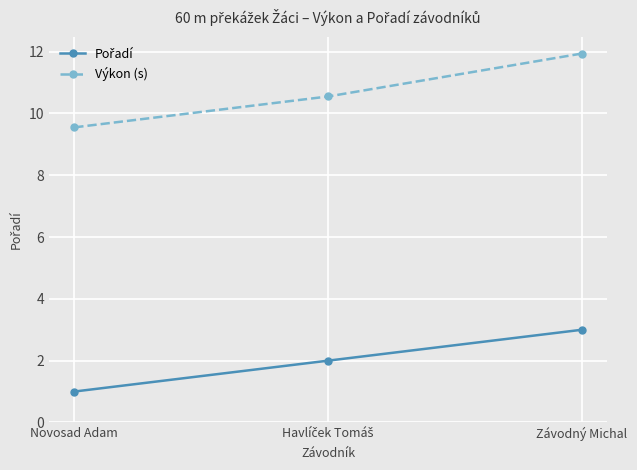

At which category does the chart reach its peak across all series?

Závodný Michal